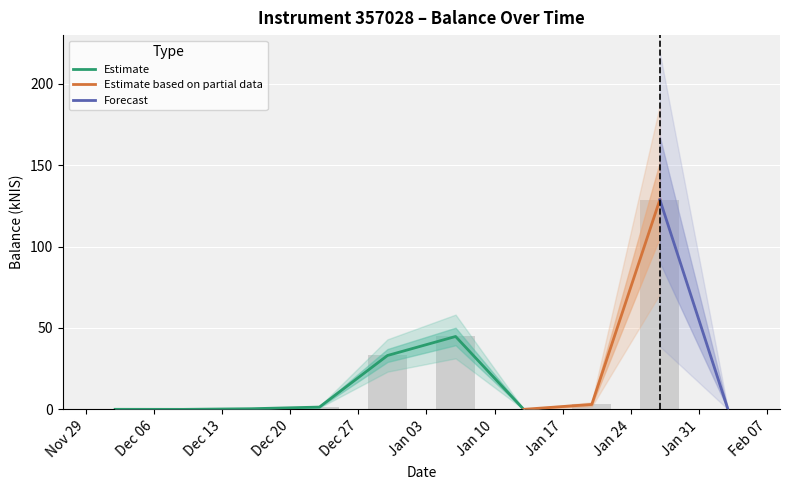

Rank the categories by value from lowest to highest.

Dec 06, Jan 31, Jan 10, Nov 29, Dec 13, Dec 20, Jan 17, Dec 27, Jan 03, Jan 24